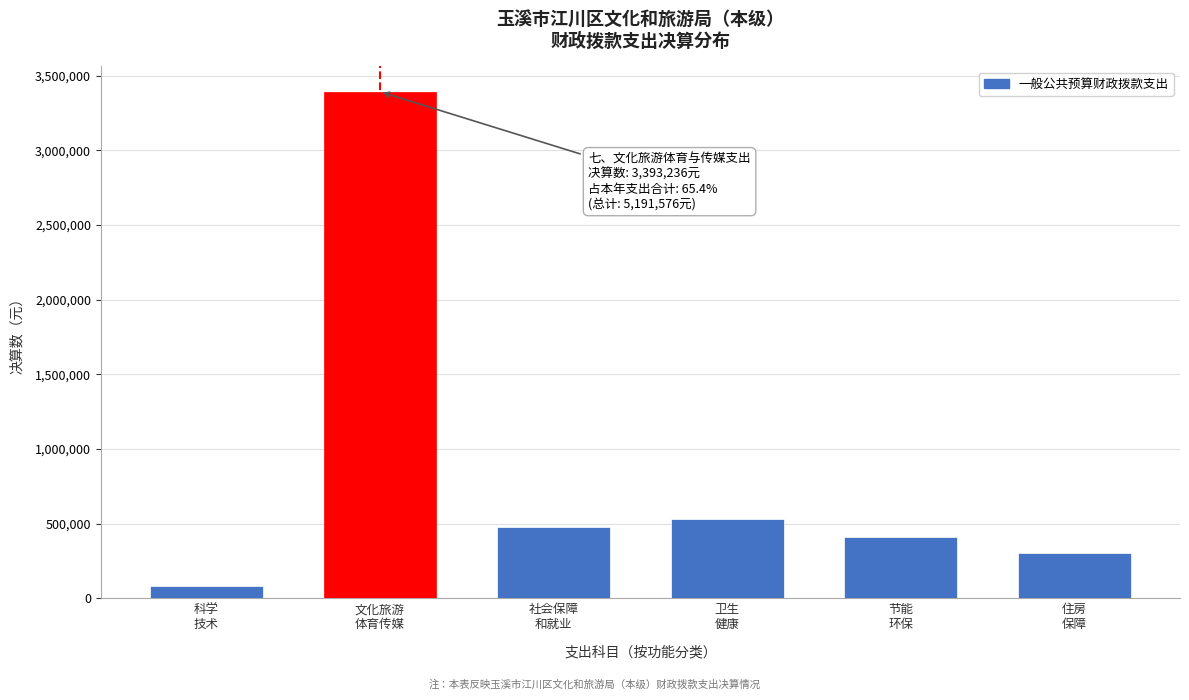

Reading left to right, list all the values displayed in this chart.

80000.0	3393236.0	475885.3	533320.5	408896.7	300238.0